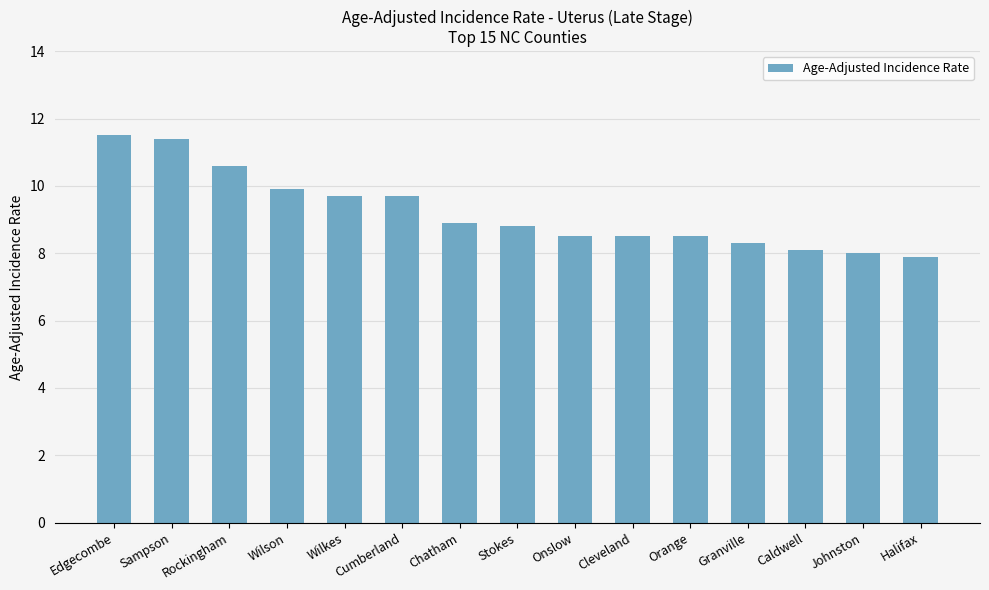

What is the greatest value displayed?

11.5